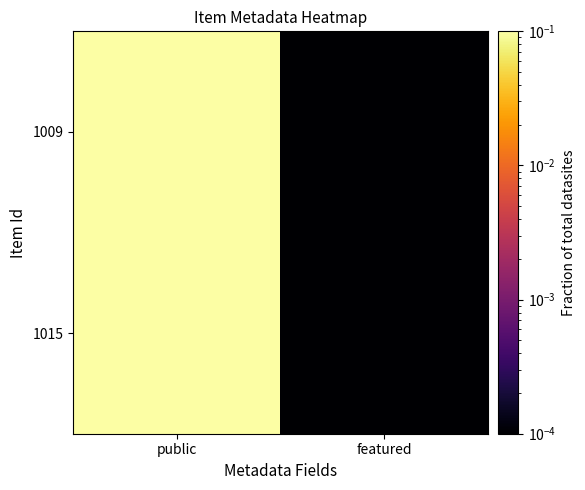

What is the total value across all series at public?

1.0